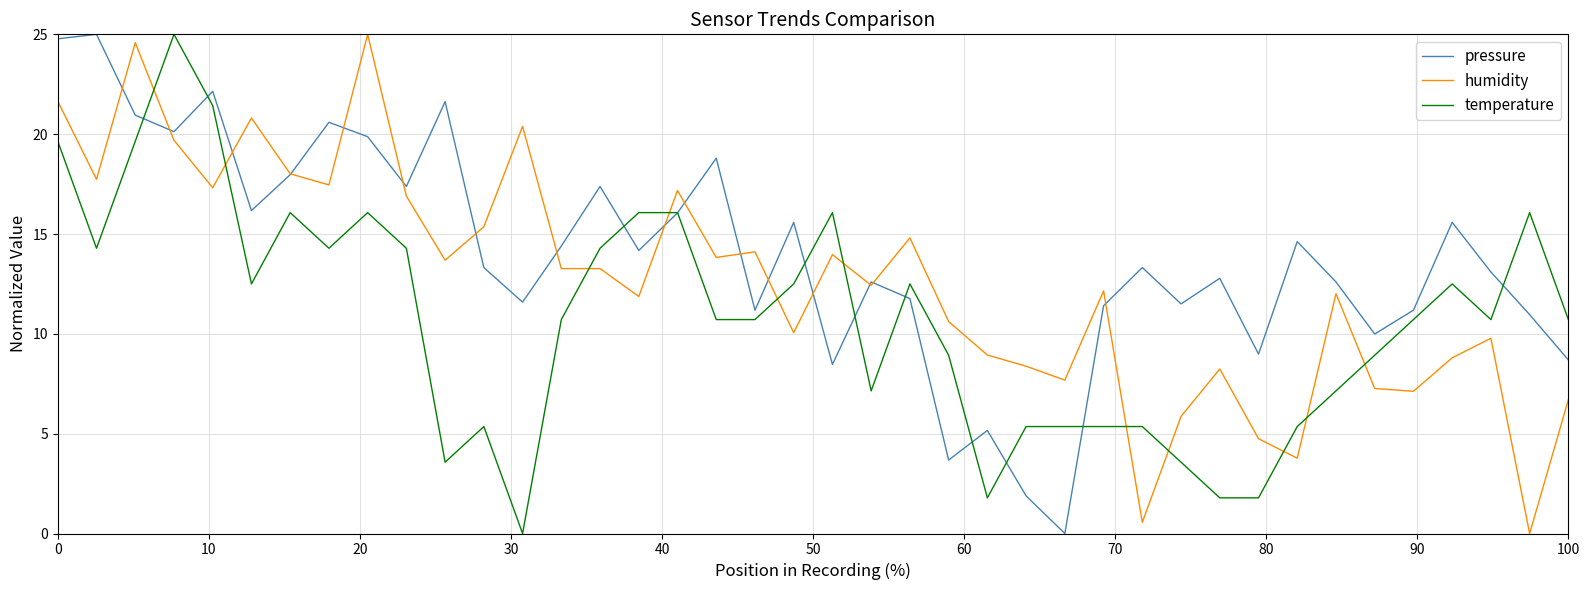

Rank the series by their average value, from highest to lowest.

pressure, humidity, temperature